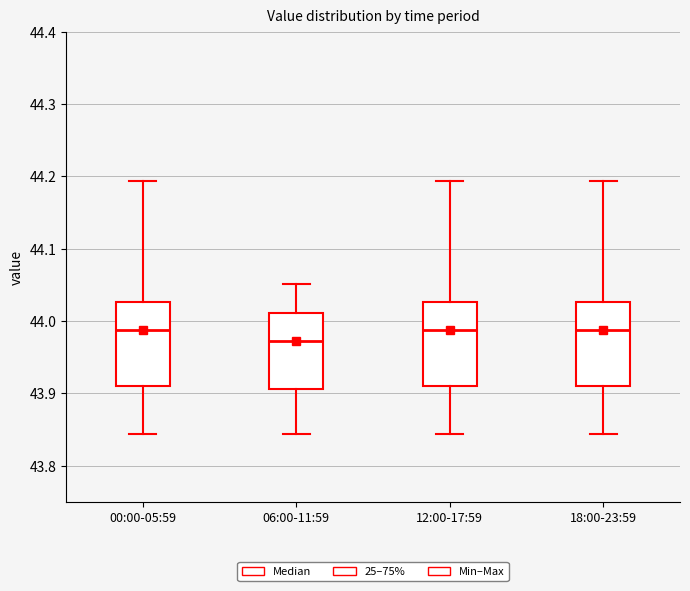

Reading left to right, read every box against the y-axis: the position of its median line, the range the box covers, and the ends of its whiskers. The values are not printed on the chart, so give them approximately, as read against the axis.

00:00-05:59: median 43.99, box 43.91 to 44.03, whiskers 43.84 to 44.19
06:00-11:59: median 43.97, box 43.91 to 44.01, whiskers 43.84 to 44.05
12:00-17:59: median 43.99, box 43.91 to 44.03, whiskers 43.84 to 44.19
18:00-23:59: median 43.99, box 43.91 to 44.03, whiskers 43.84 to 44.19